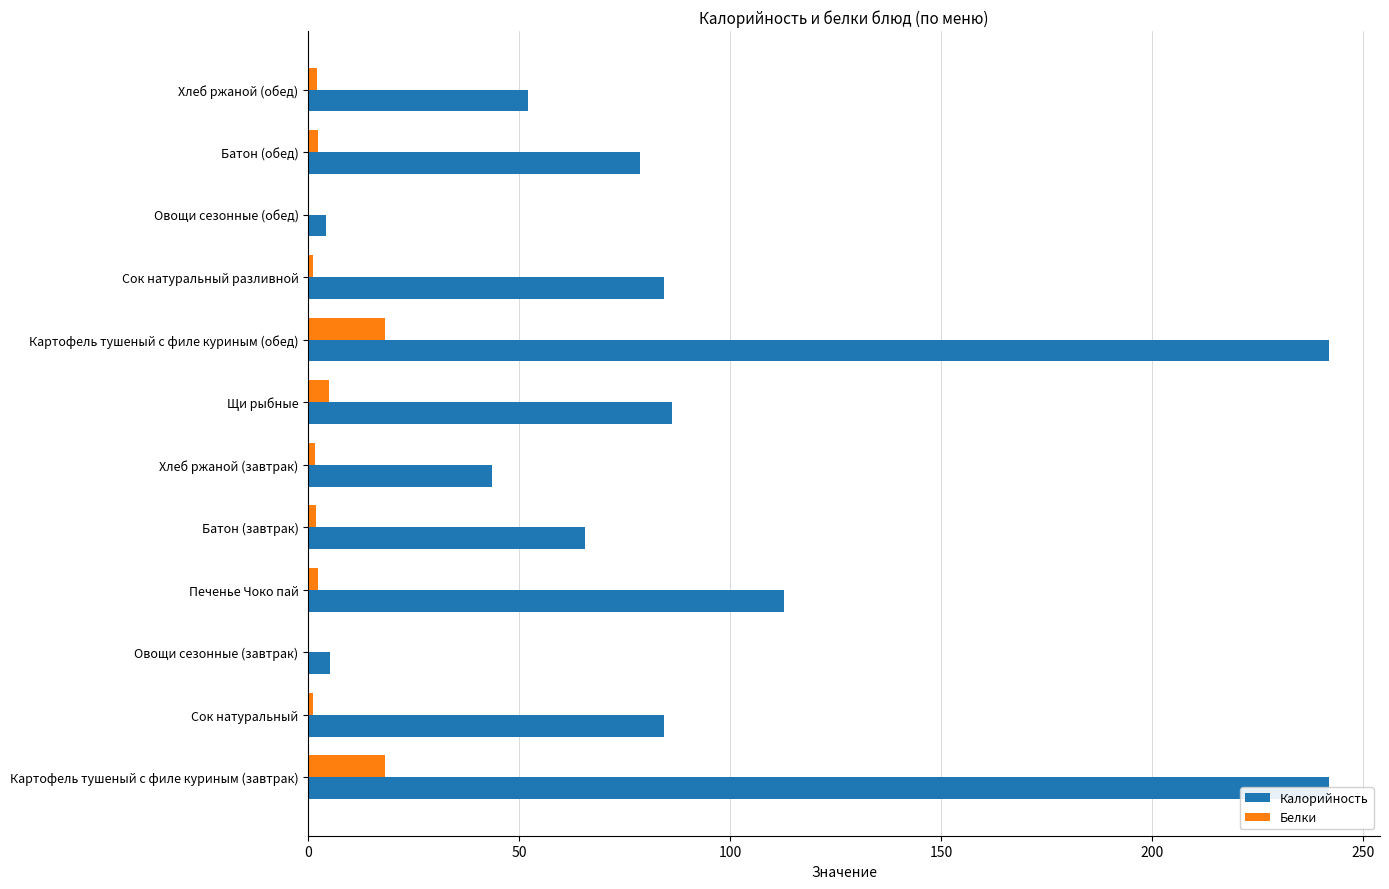

What are all the series names shown in the legend?

Калорийность, Белки